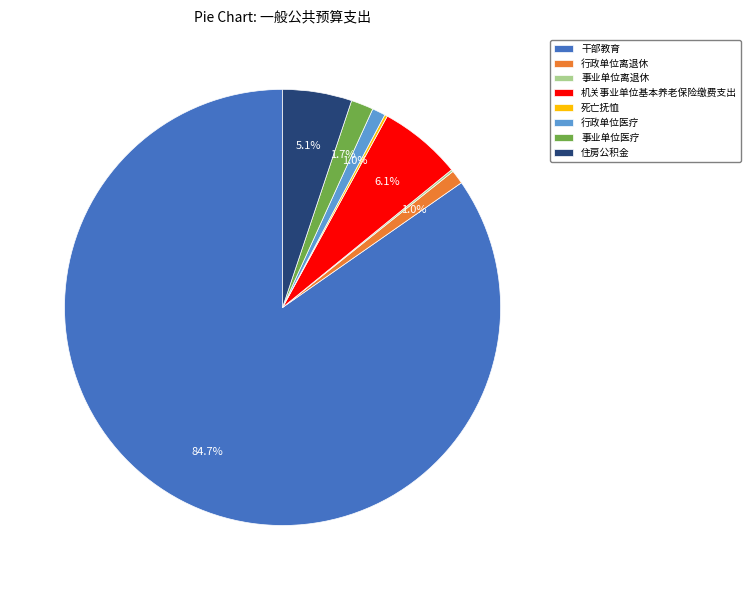

What is the largest slice in the pie chart?

干部教育